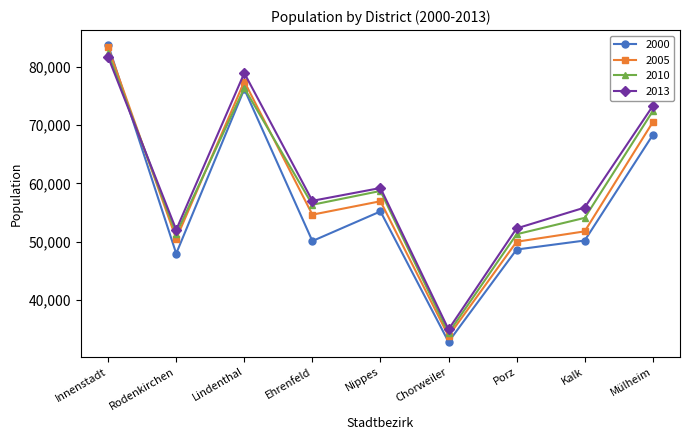

What is the smallest value displayed?

32825